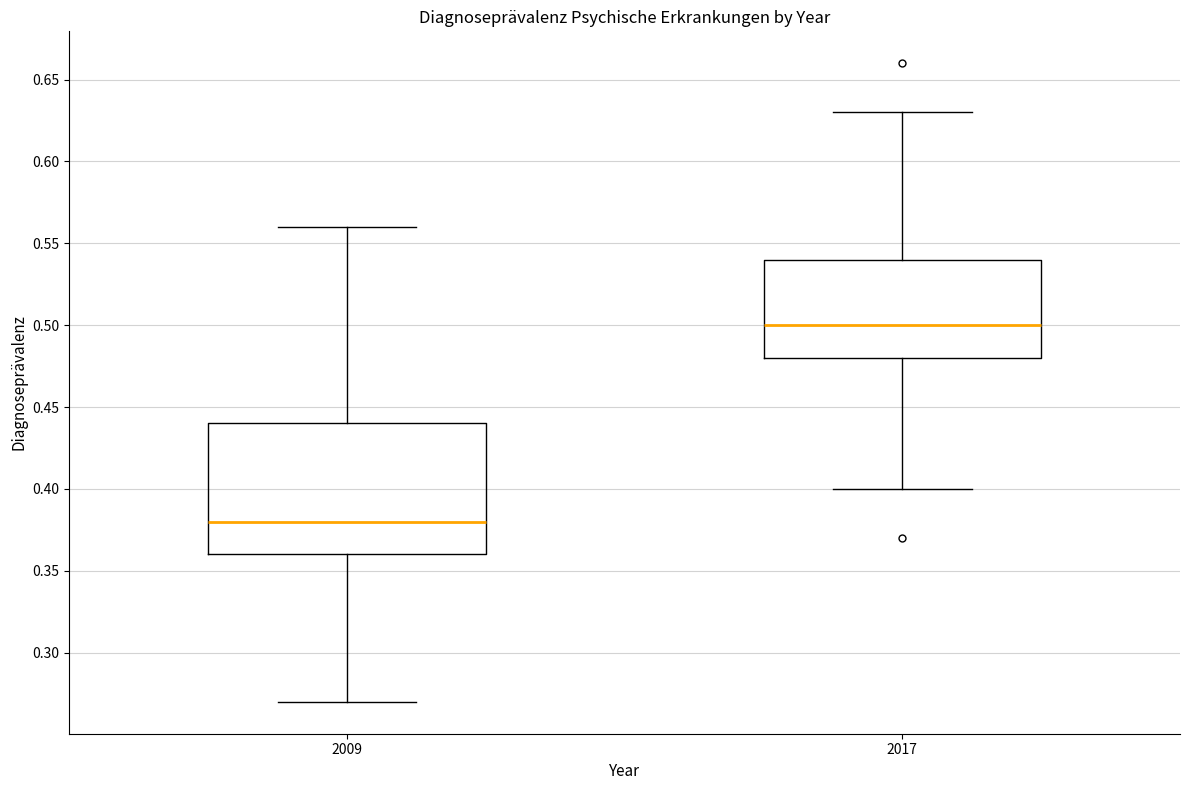

Where is the lower edge of the box at x = 2017 on the y-axis? The values are not printed on the chart, so give them approximately, as read against the axis.

0.48